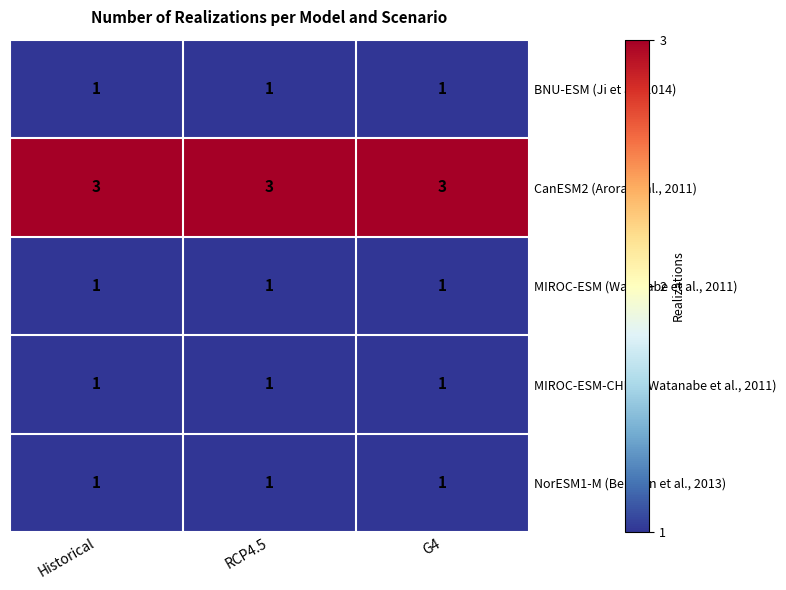

At how many categories does at least one series exceed 2?

3